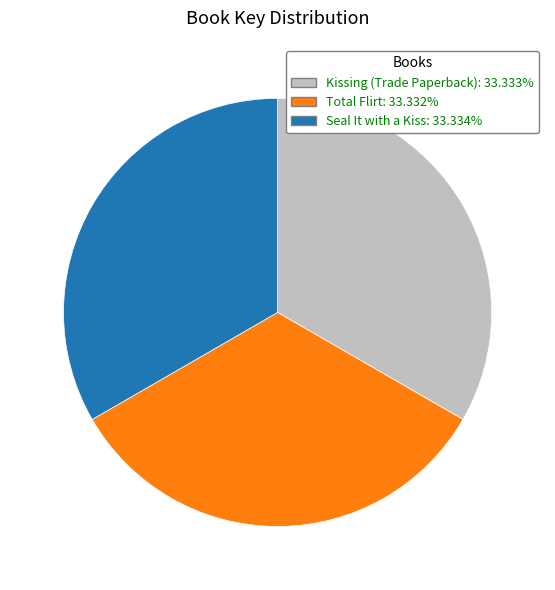

What is the ratio of the value at Total Flirt to the value at Seal It with a Kiss?

1.0